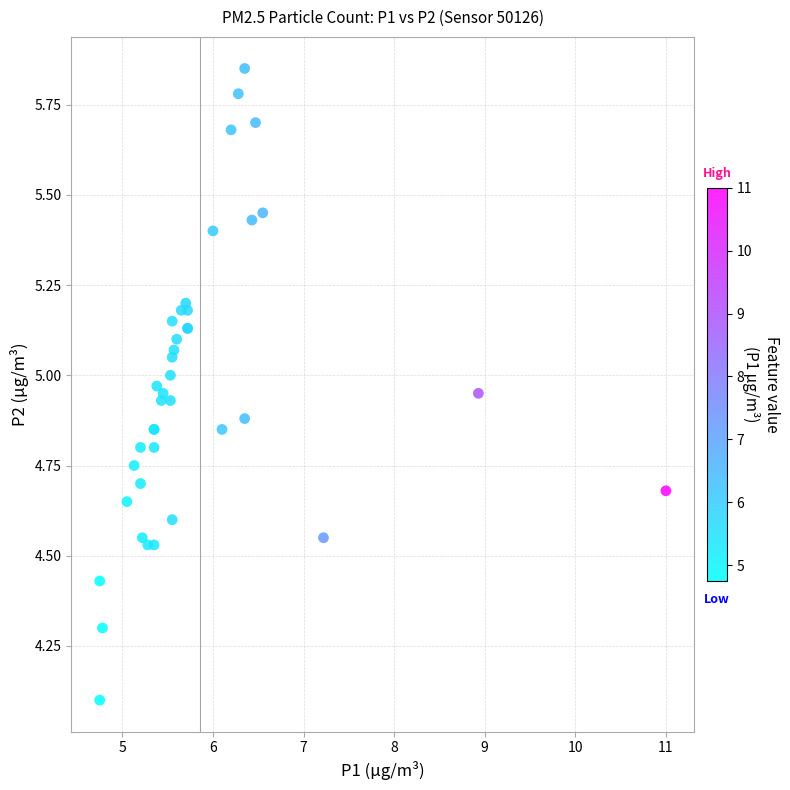

What Y value in the scatter plot is closest to 4?

4.1